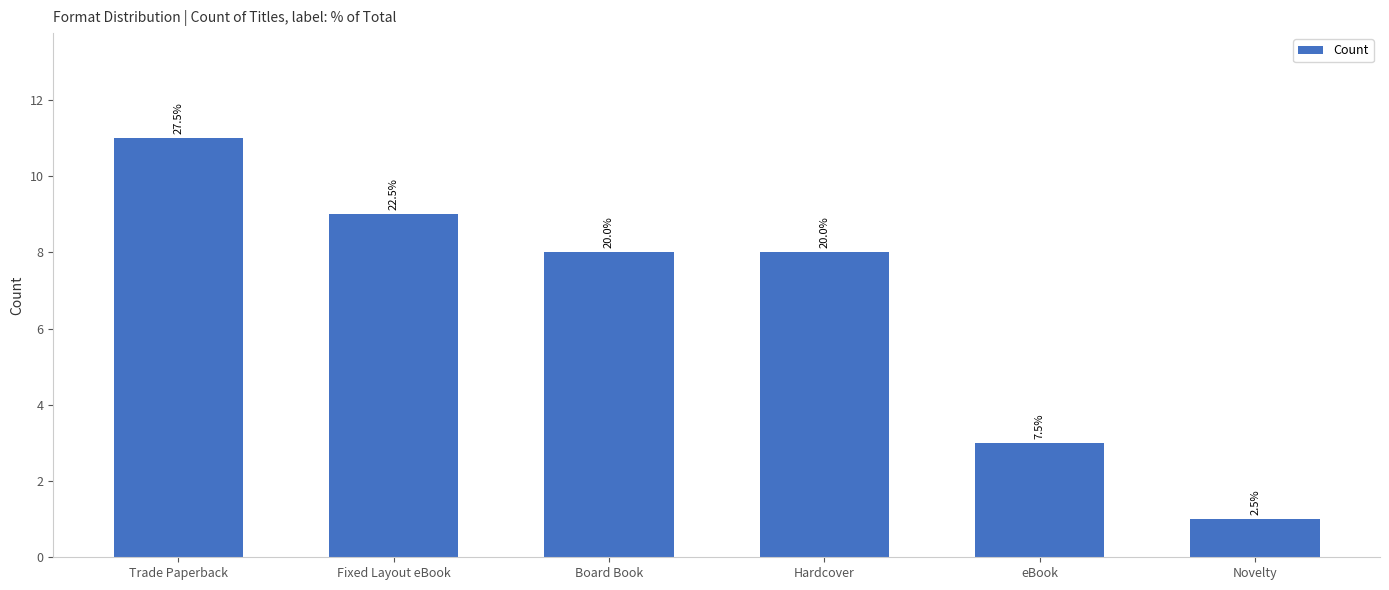

What is the maximum value shown in the chart?

11